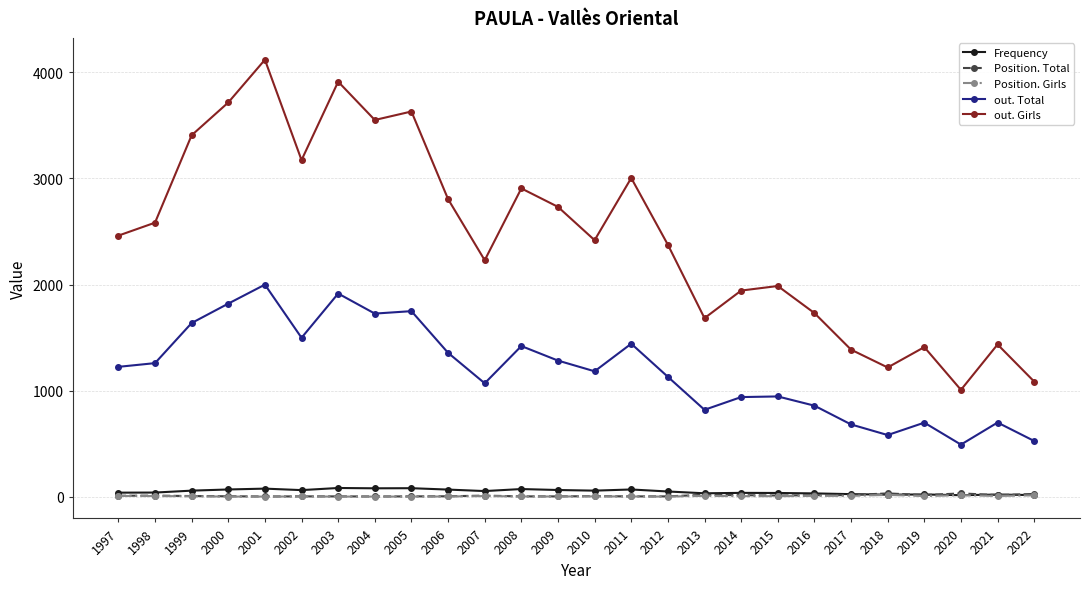

True or false: out. Total and Frequency cross at least once.

False